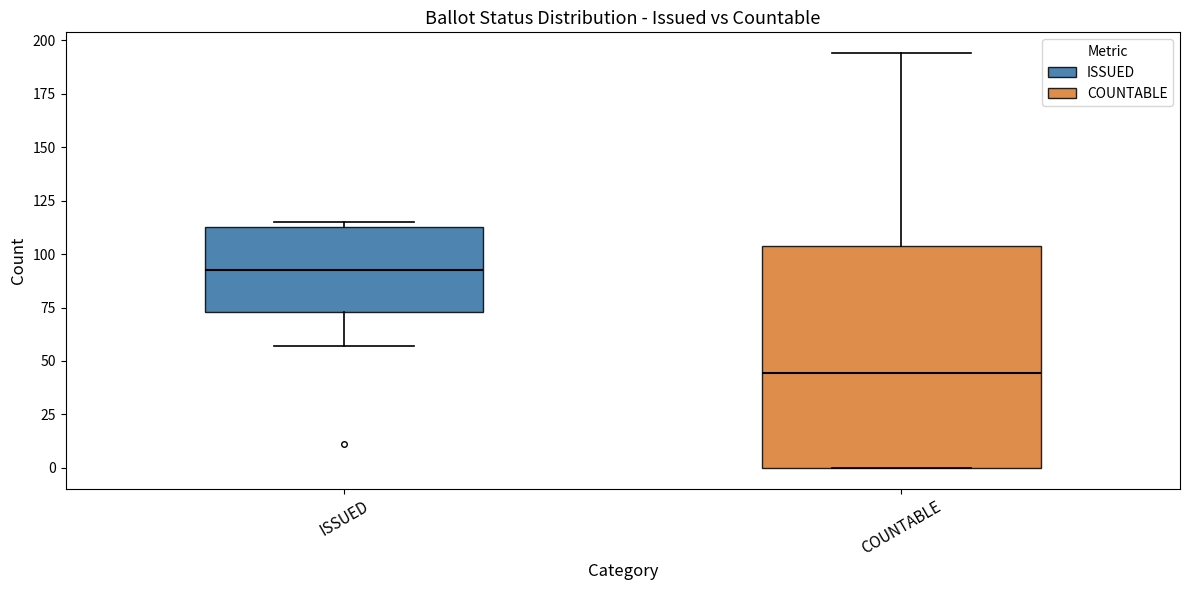

Reading left to right, transcribe this box plot: for each box, give where its median line is, the range the box spans, and where its two whiskers end, as read against the y-axis. The values are not printed on the chart, so give them approximately, as read against the axis.

ISSUED: median 95, box 75 to 115, whiskers 55 to 115 (just above the box's upper edge)
COUNTABLE: median 45, box 0 to 105, whiskers 0 to 195